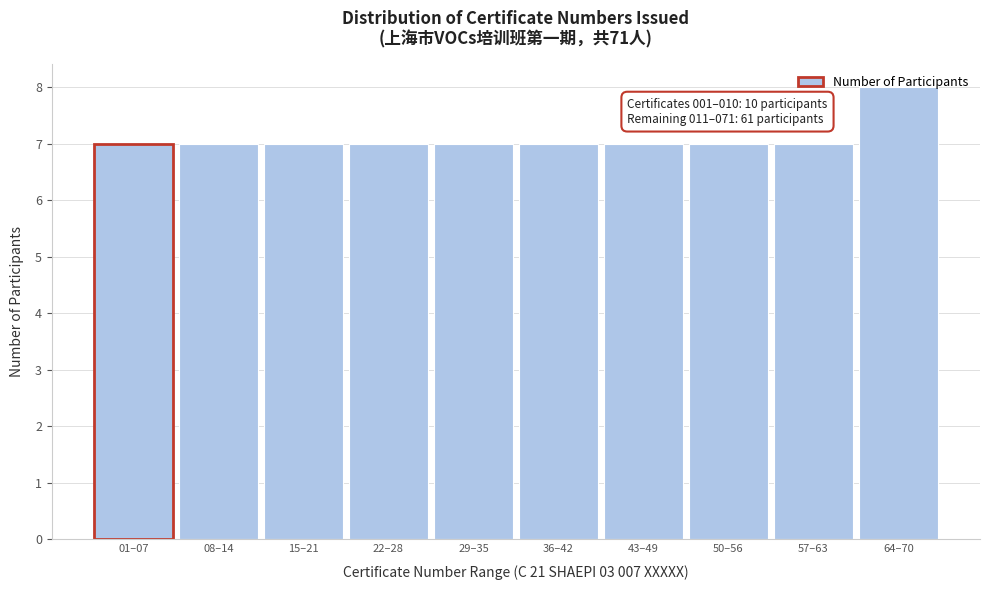

True or false: the data shows 12 at 01–07.

False